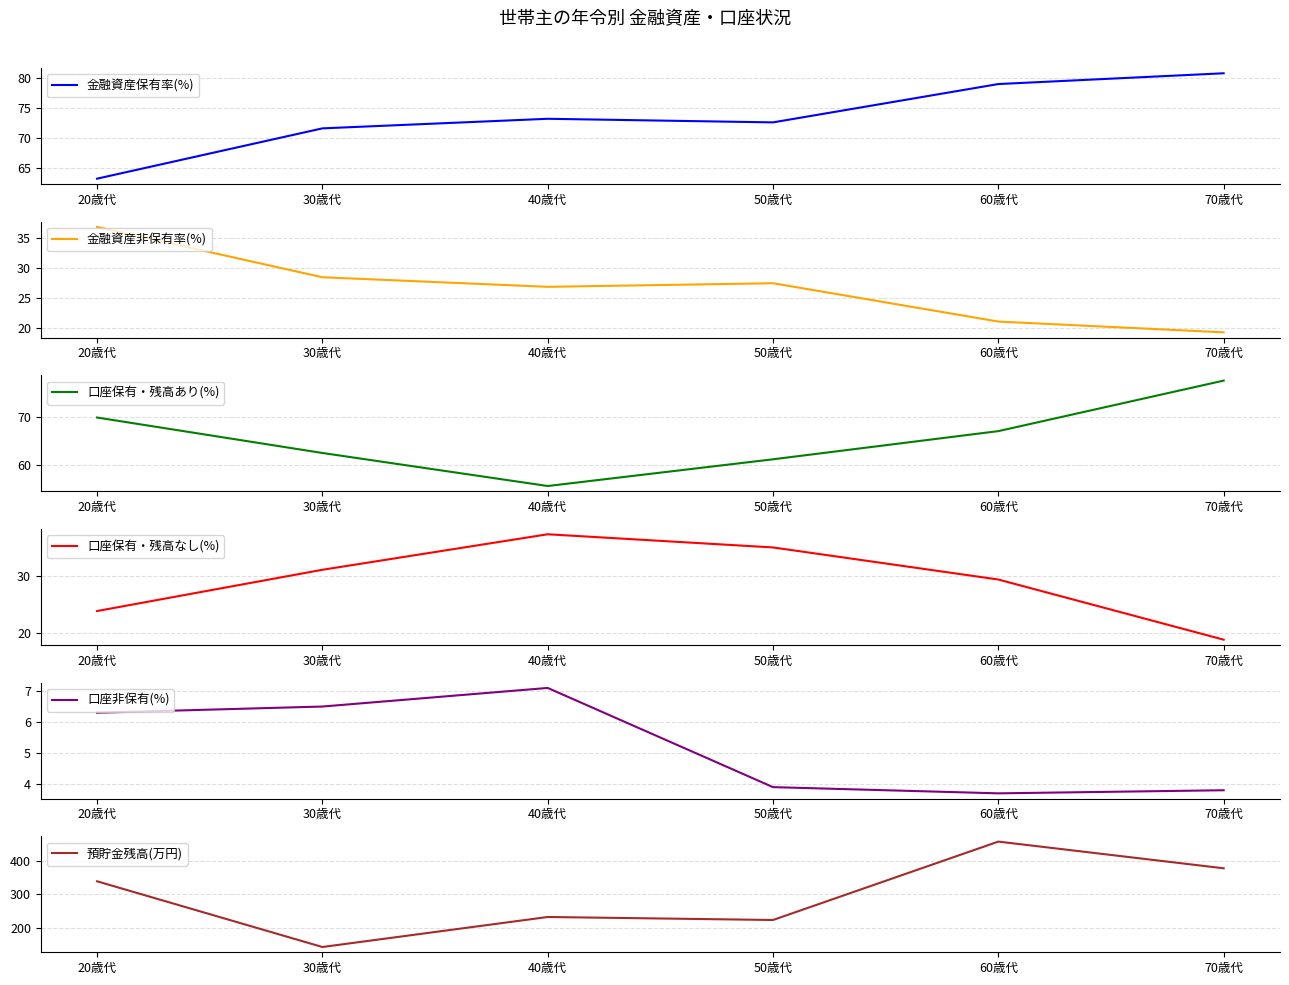

What is the difference between the highest and lowest values at 50歳代?

219.1